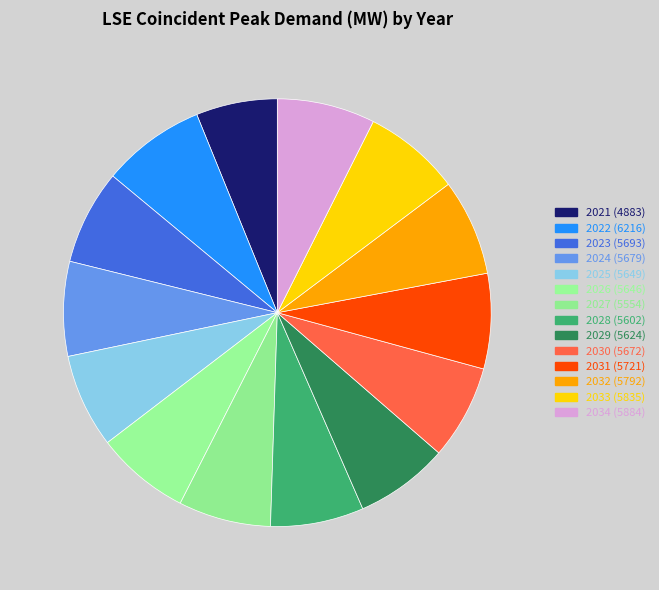

To the nearest percent, what is the difference between the largest and smallest slice percentages?

2%